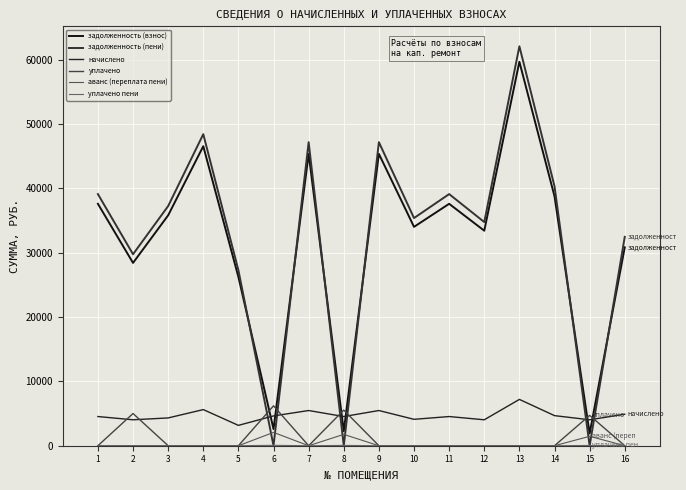

How many lines are shown in the chart?

6